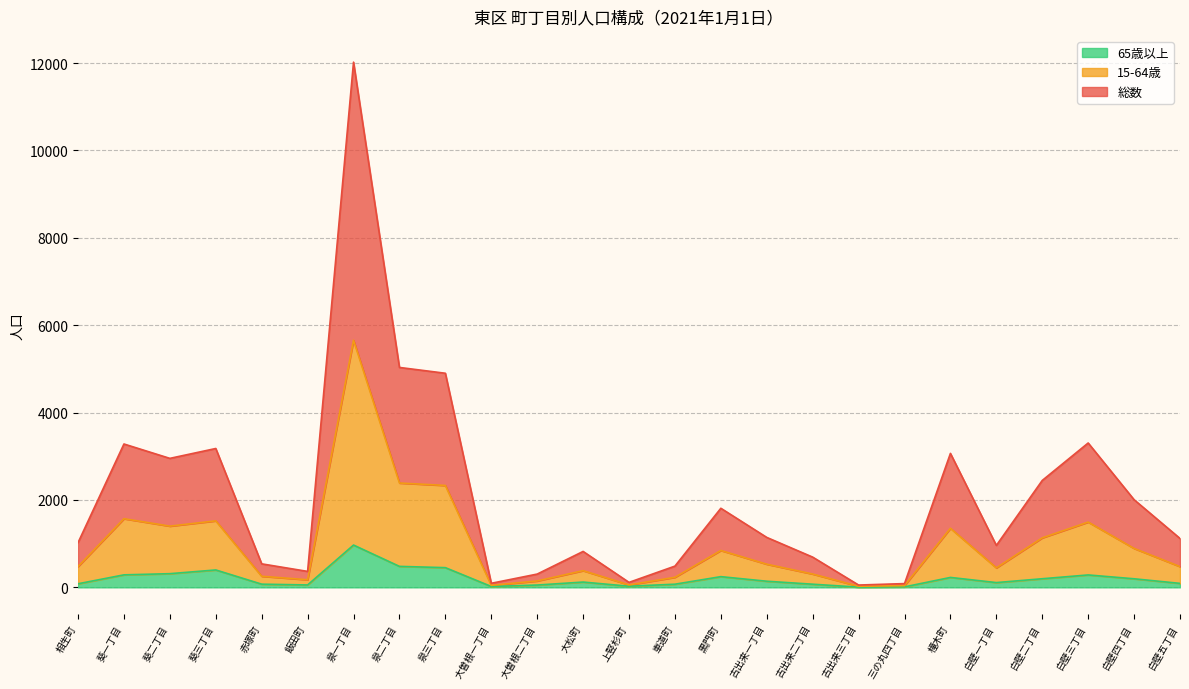

Rank the series at 古出来二丁目 from highest to lowest value.

総数, 15-64歳, 65歳以上